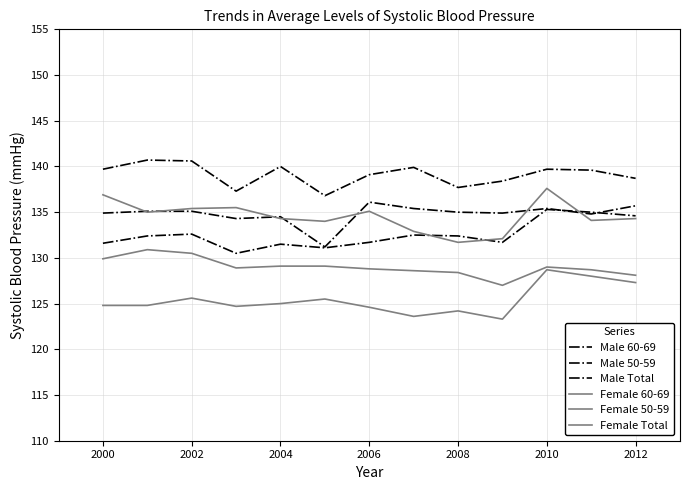

Does the chart have visible grid lines?

Yes